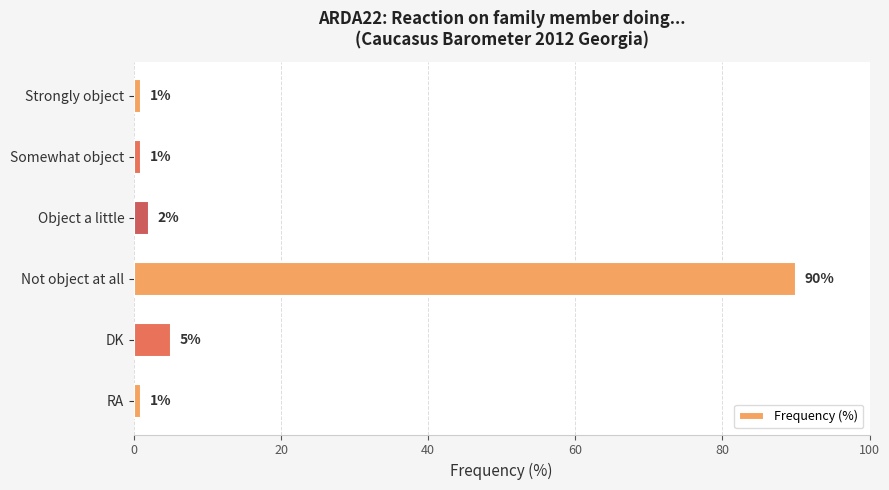

Reading top to bottom, list all the values displayed in this chart.

Strongly object=1	Somewhat object=1	Object a little=2	Not object at all=90	DK=5	RA=1